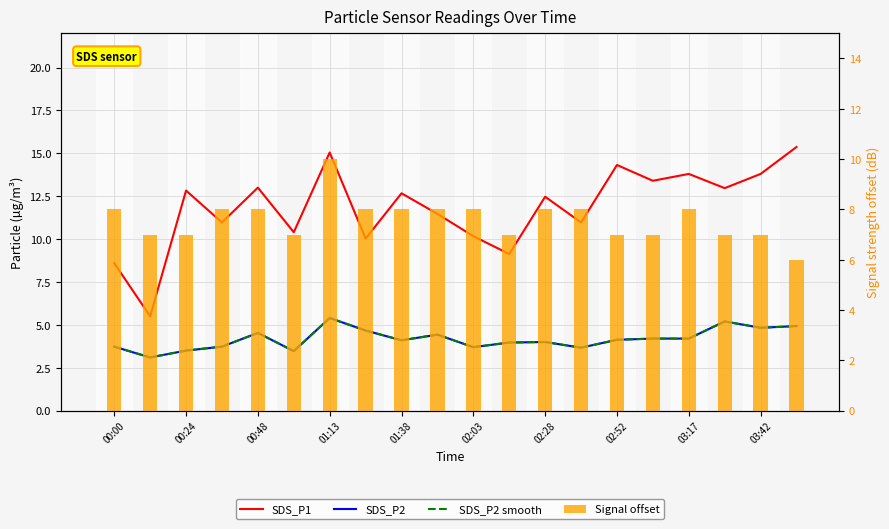

Which has a higher value, 02:03 or 03:42?

03:42